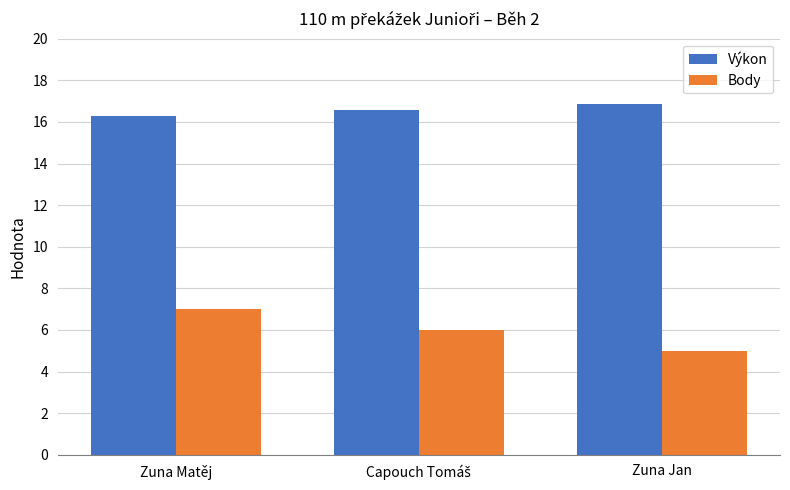

What is the difference between the second highest and minimum values in the Výkon series?

0.3